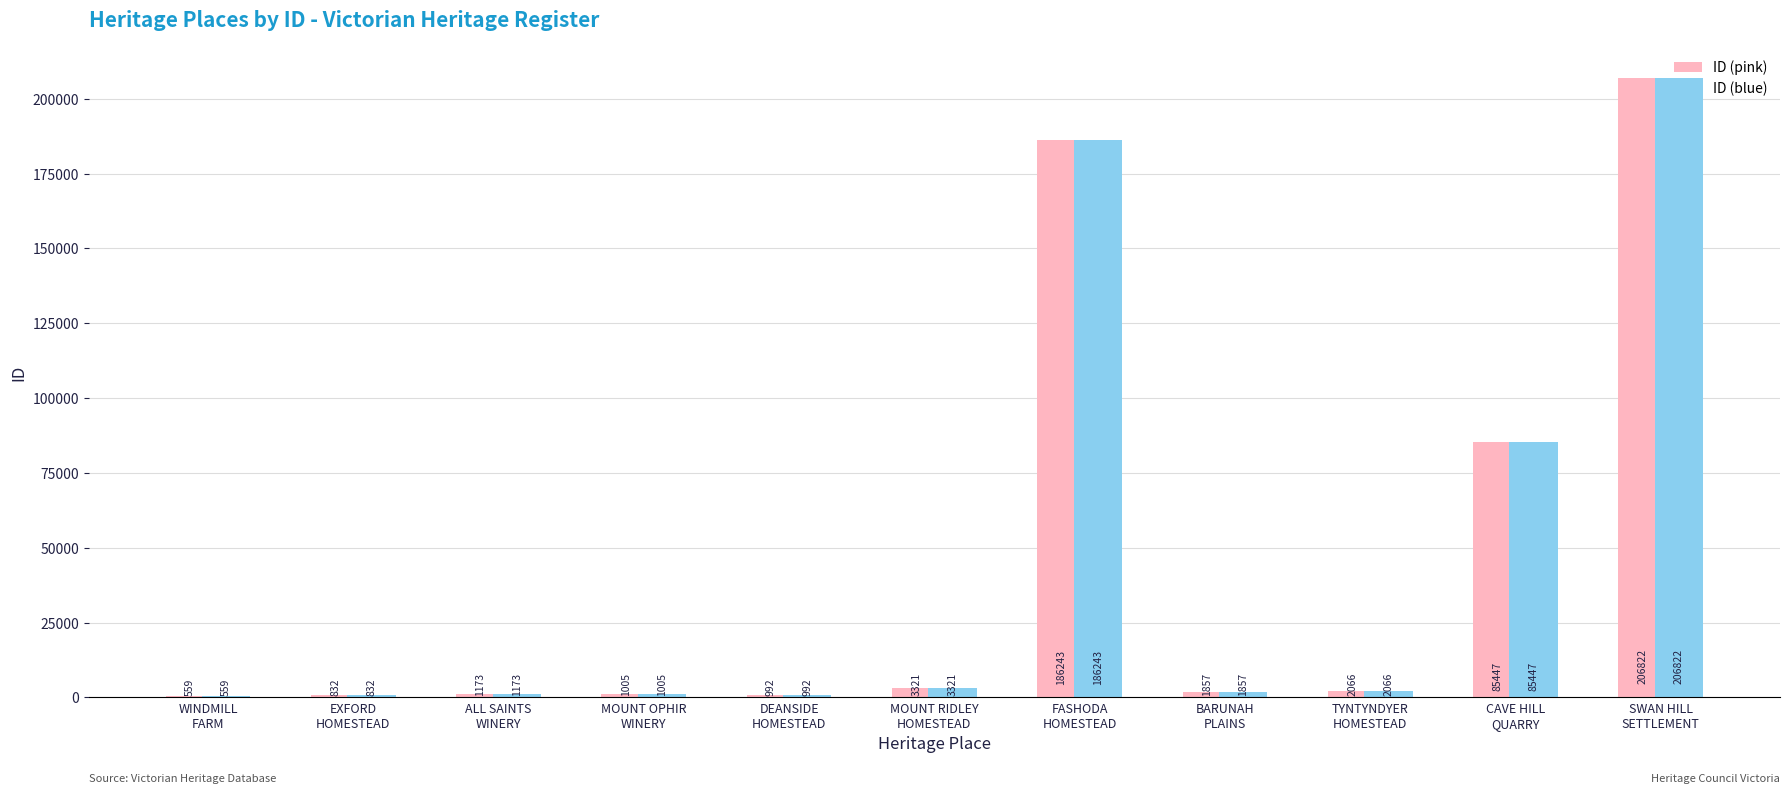

What is the sum of all ID (pink) values?

490317